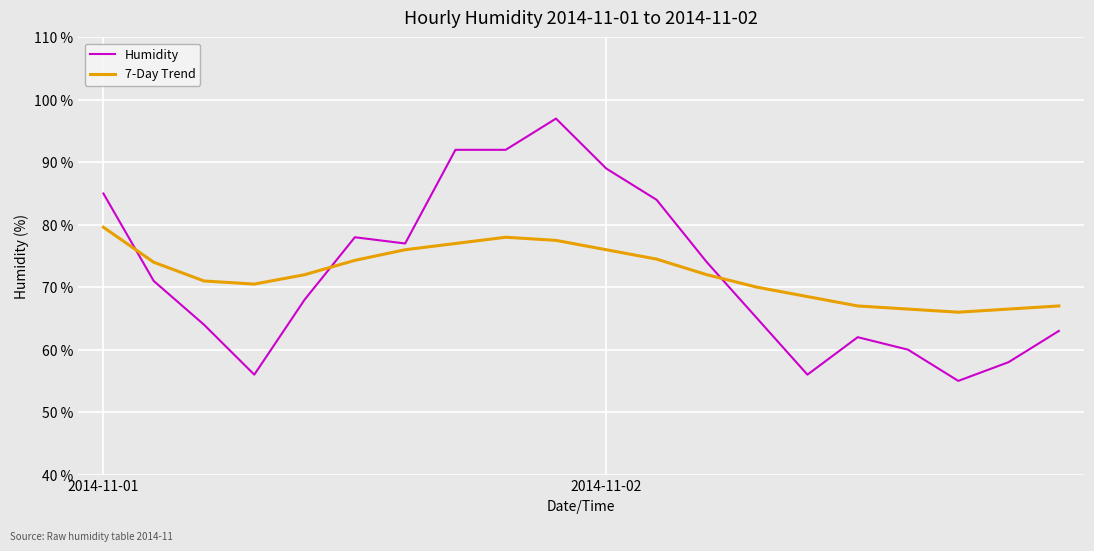

Which series has the widest spread of values?

Humidity